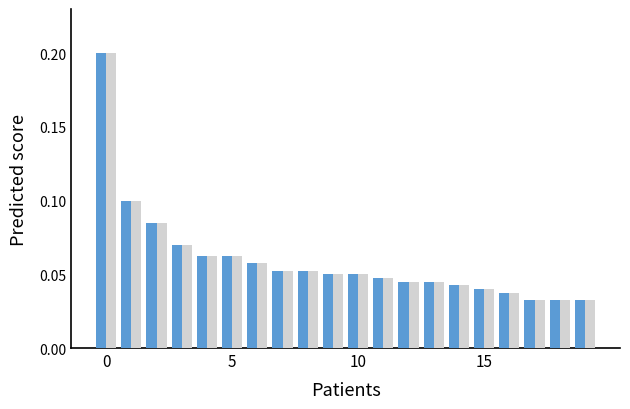

Reading left to right, extract all data points from this chart.

MHC_up: 0.2	0.1	0.1	0.1	0.1	0.1	0.1	0.1	0.1	0.1	0.1	0.0	0.0	0.0	0.0	0.0	0.0	0.0	0.0	0.0
MHC_down: 0.2	0.1	0.1	0.1	0.1	0.1	0.1	0.1	0.1	0.1	0.1	0.0	0.0	0.0	0.0	0.0	0.0	0.0	0.0	0.0